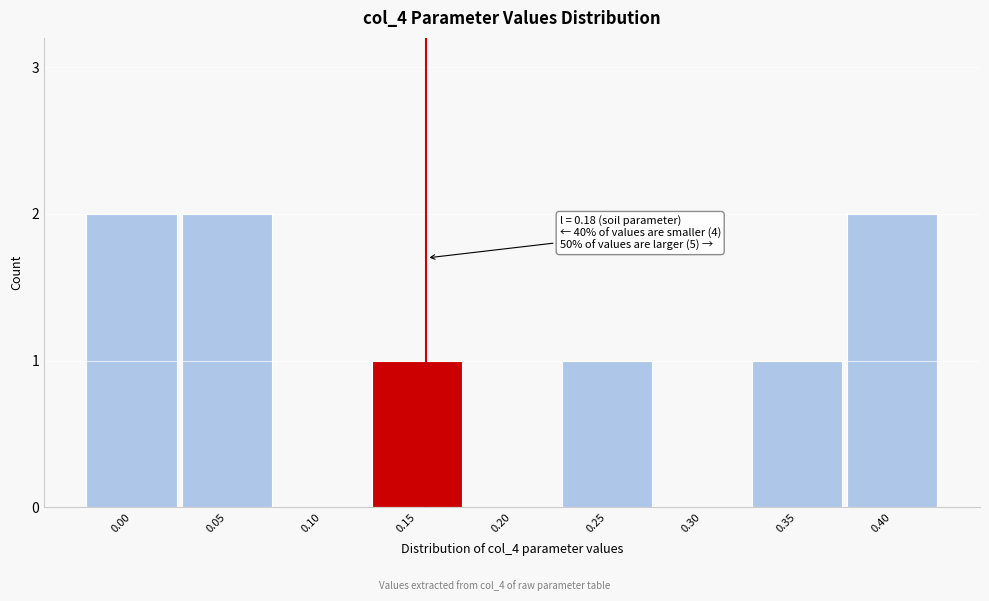

Reading left to right, what are all the values shown in this chart?

0.00=2	0.05=2	0.10=0	0.15=1	0.20=0	0.25=1	0.30=0	0.35=1	0.40=2